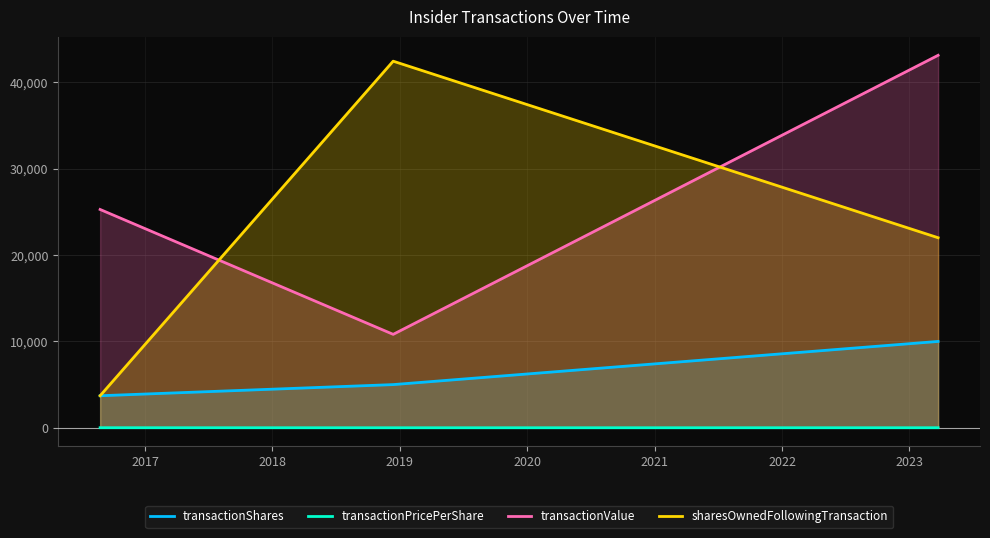

What is the lowest value of the transactionPricePerShare series?

2.2